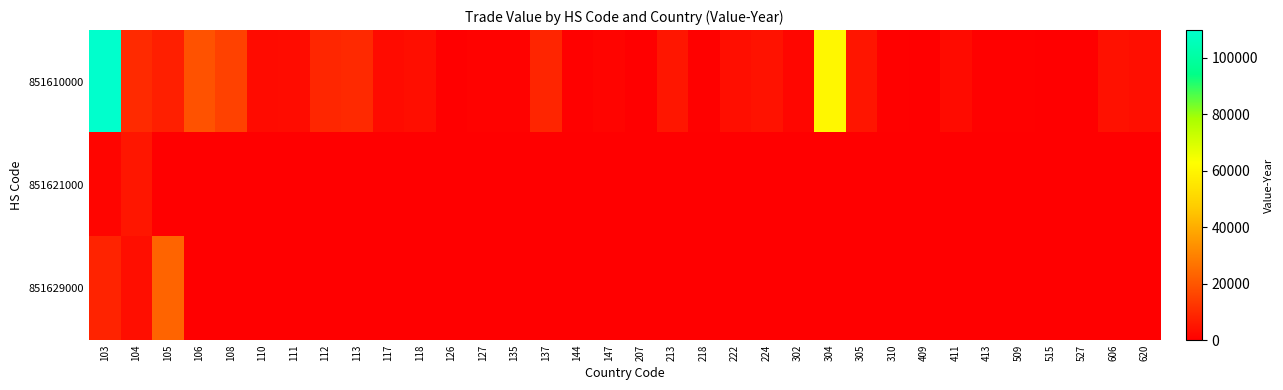

How many distinct data groups are displayed?

3